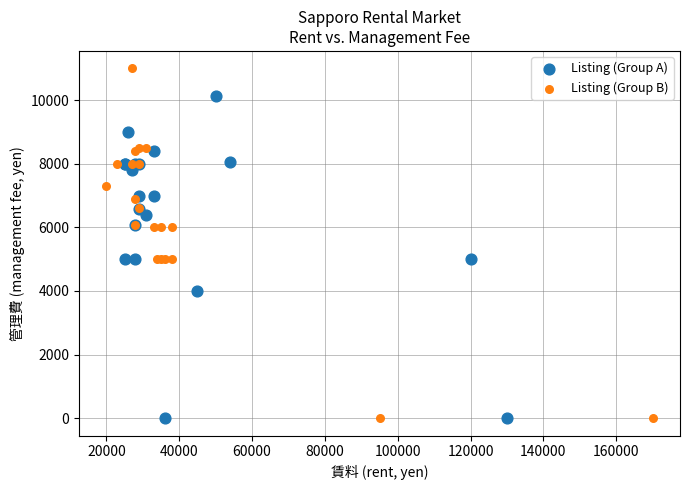

Which series has the largest Y range (max minus min)?

Listing (Group B)